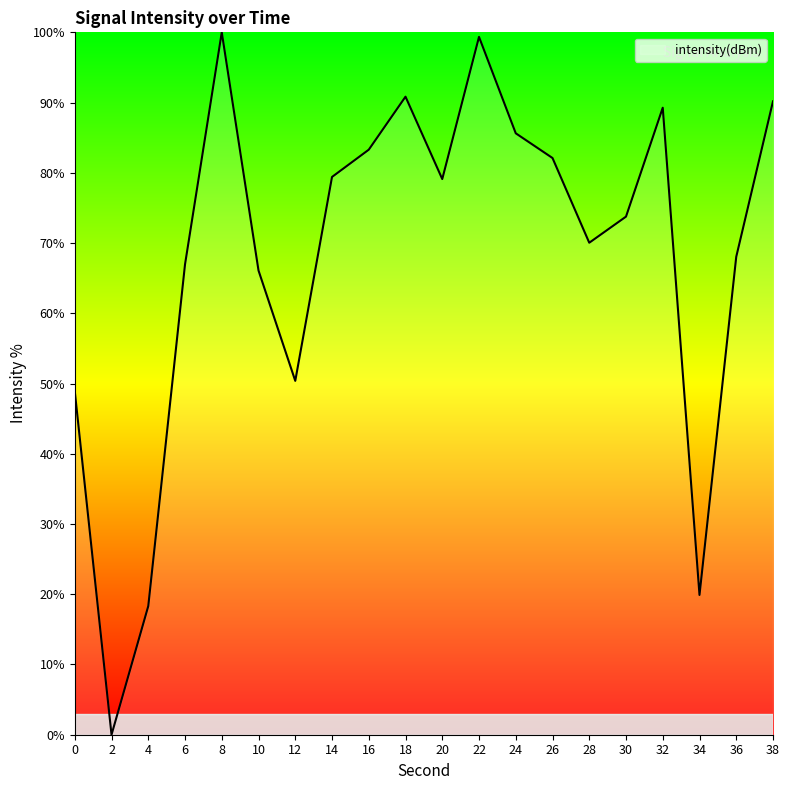

True or false: the data shows 83.3 at 16.

True